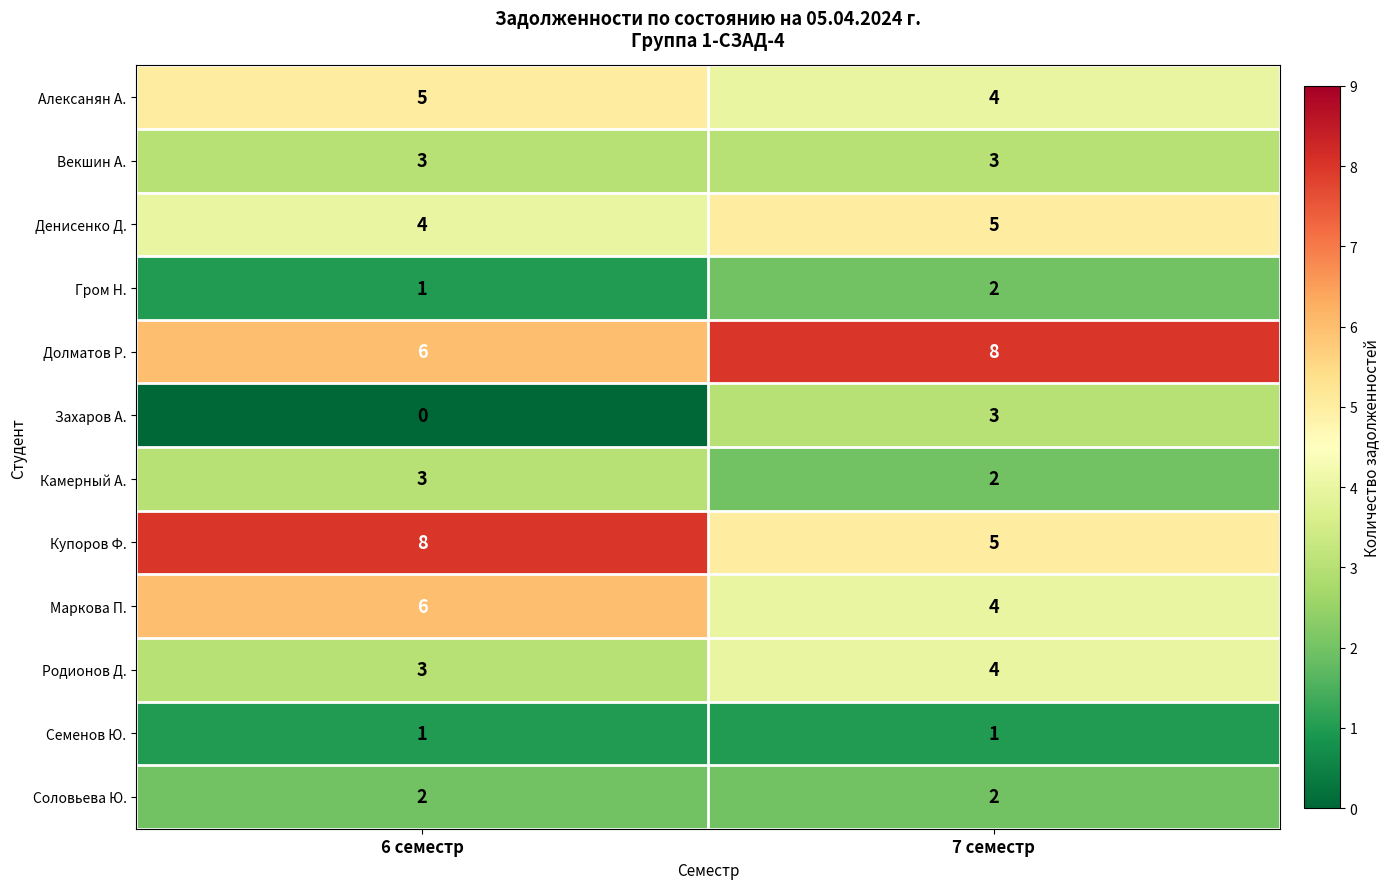

Is it true that Алексанян А. equals 5 at 6 семестр?

True